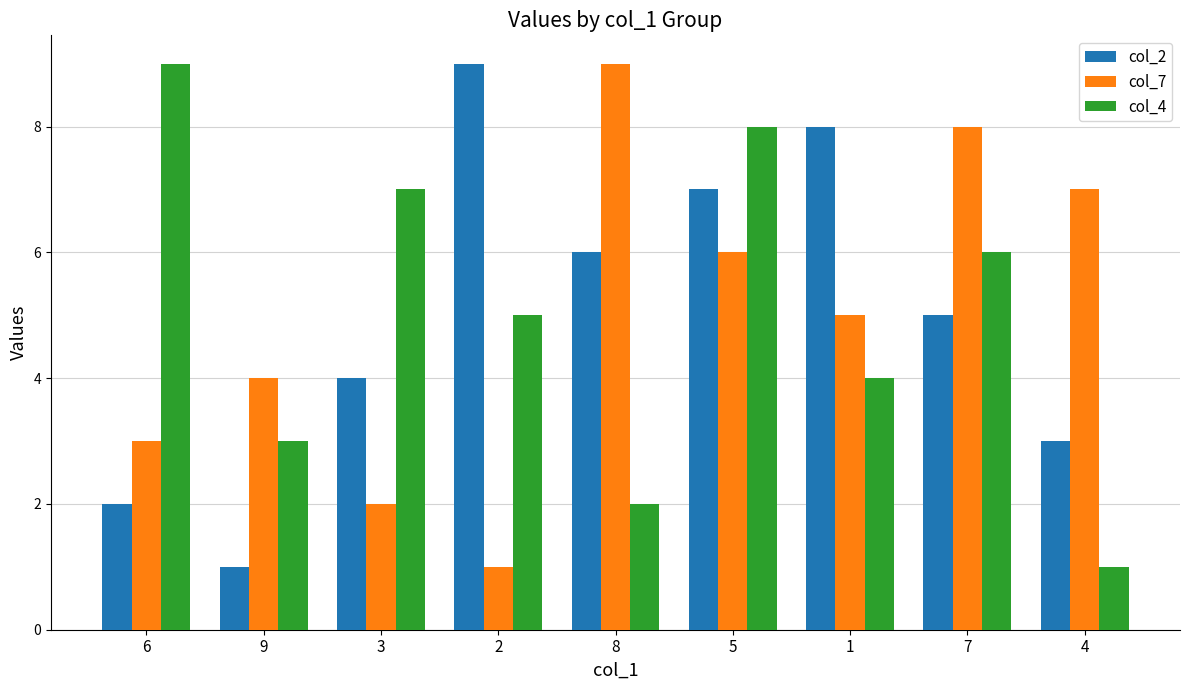

Reading left to right, list all the values displayed in this chart.

col_2: 2	1	4	9	6	7	8	5	3
col_7: 3	4	2	1	9	6	5	8	7
col_4: 9	3	7	5	2	8	4	6	1